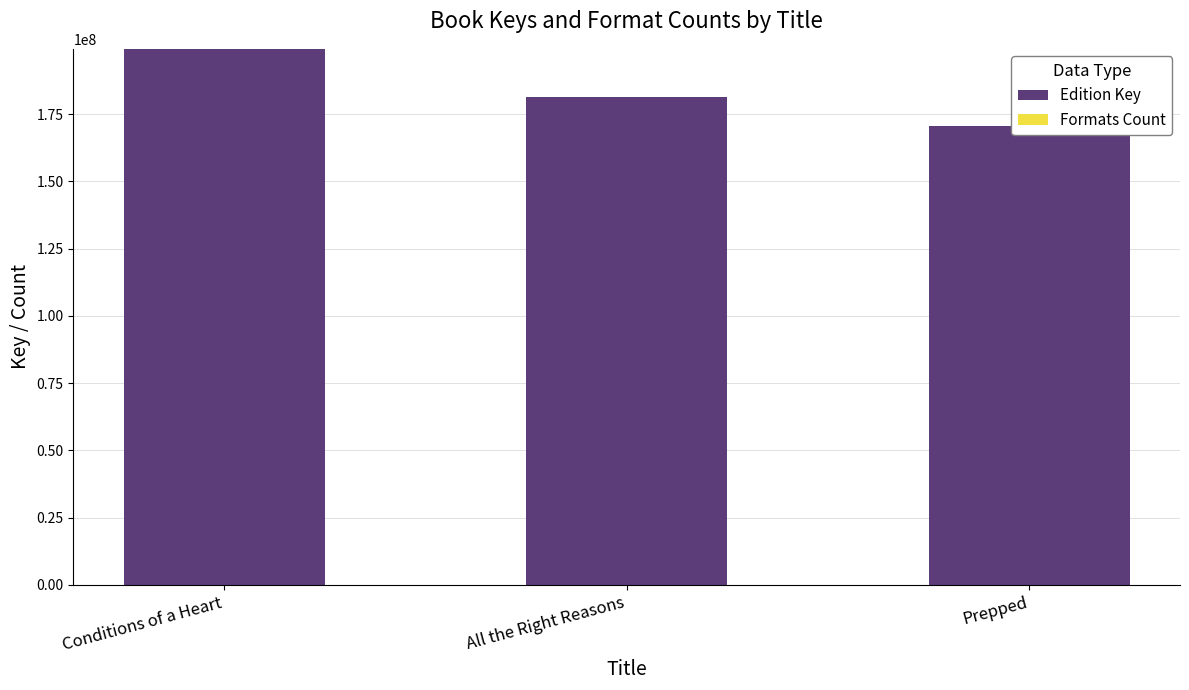

Which series has the widest spread of values?

Edition Key